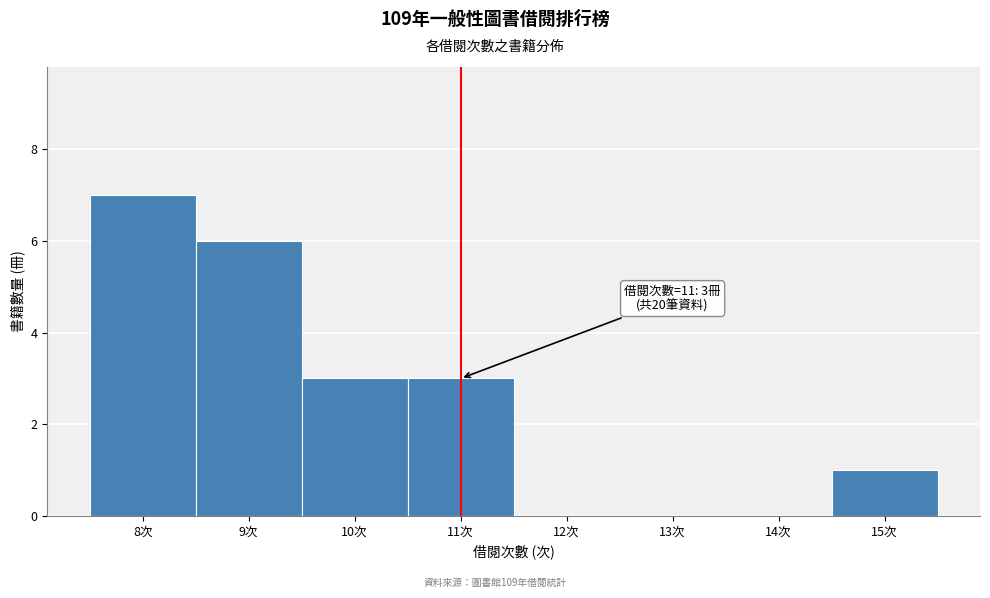

Which range on the x-axis has the tallest bar?

7.5 to 8.5